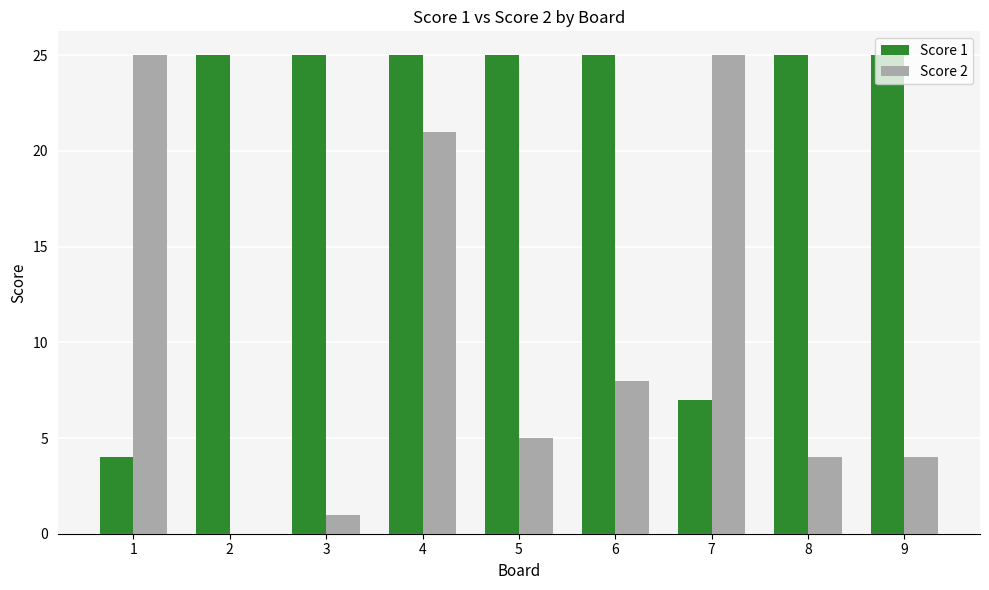

At which category is the sum across all series the highest?

4